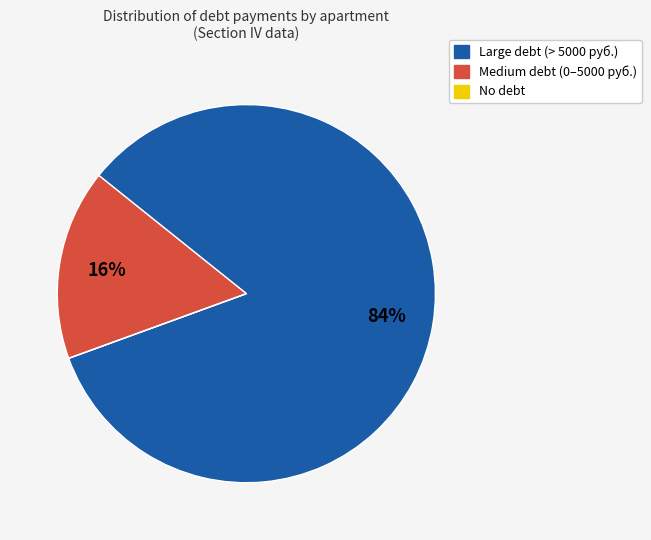

To the nearest percent, what is the difference between the largest and smallest slice percentages?

84%